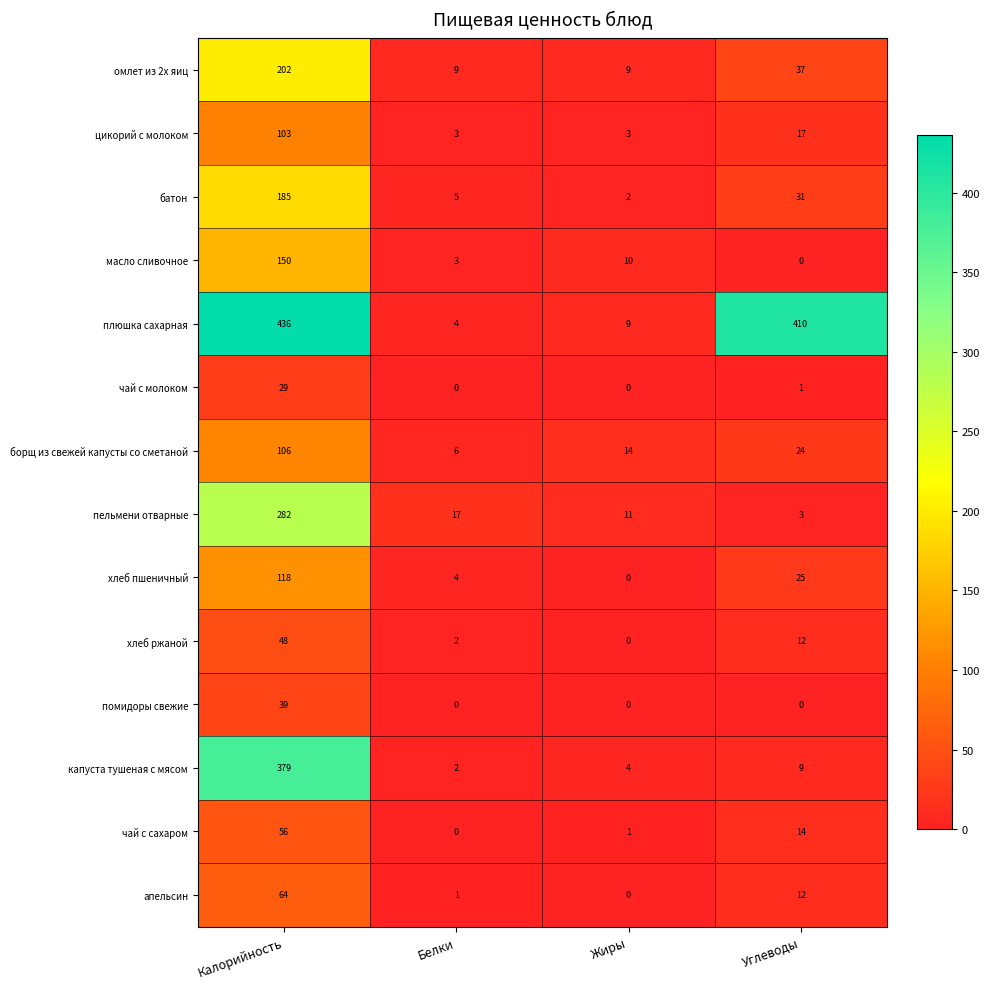

Rank the series by their maximum value, from lowest to highest.

чай с молоком, помидоры свежие, хлеб ржаной, чай с сахаром, апельсин, цикорий с молоком, борщ из свежей капусты со сметаной, хлеб пшеничный, масло сливочное, батон, омлет из 2х яиц, пельмени отварные, капуста тушеная с мясом, плюшка сахарная